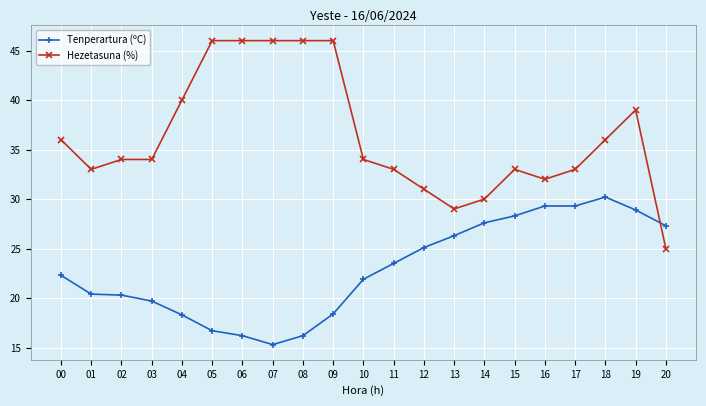

True or false: Tenperartura (ºC) has more than 0 points higher than both neighbors.

True